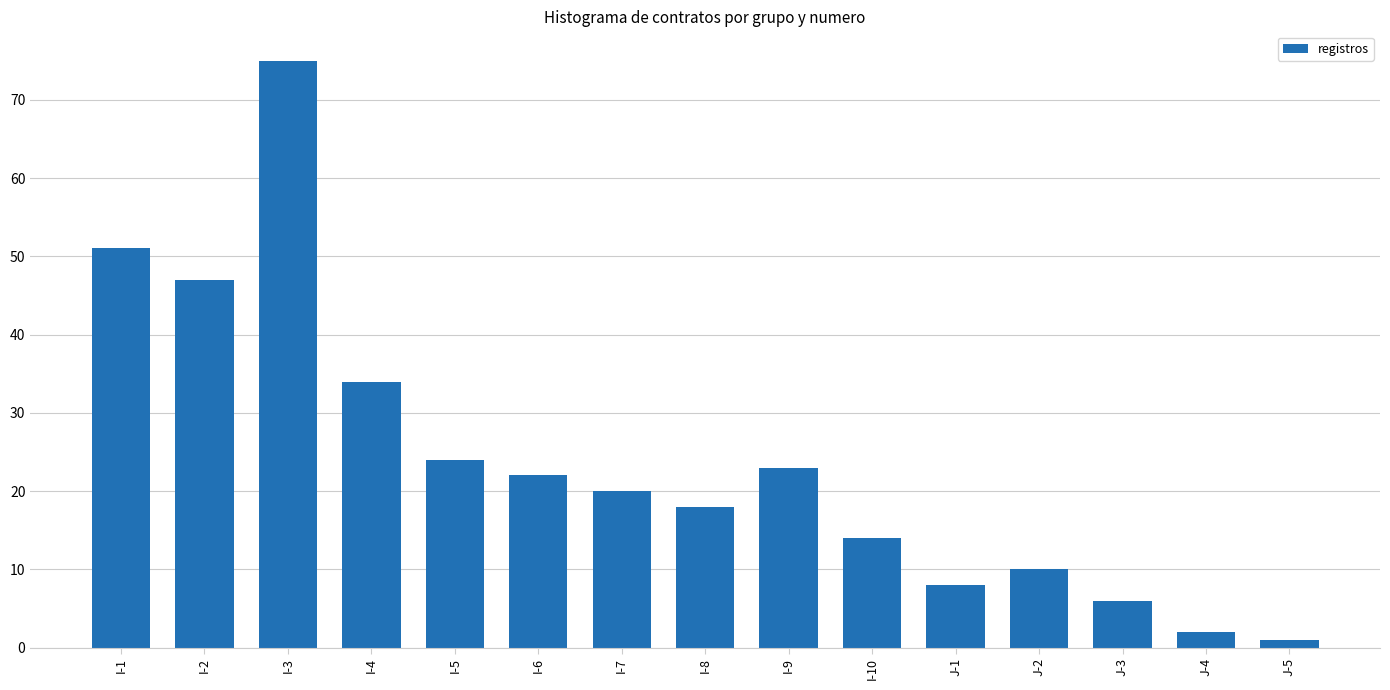

List the labels in order of value, largest first.

I-3, I-1, I-2, I-4, I-5, I-9, I-6, I-7, I-8, I-10, J-2, J-1, J-3, J-4, J-5